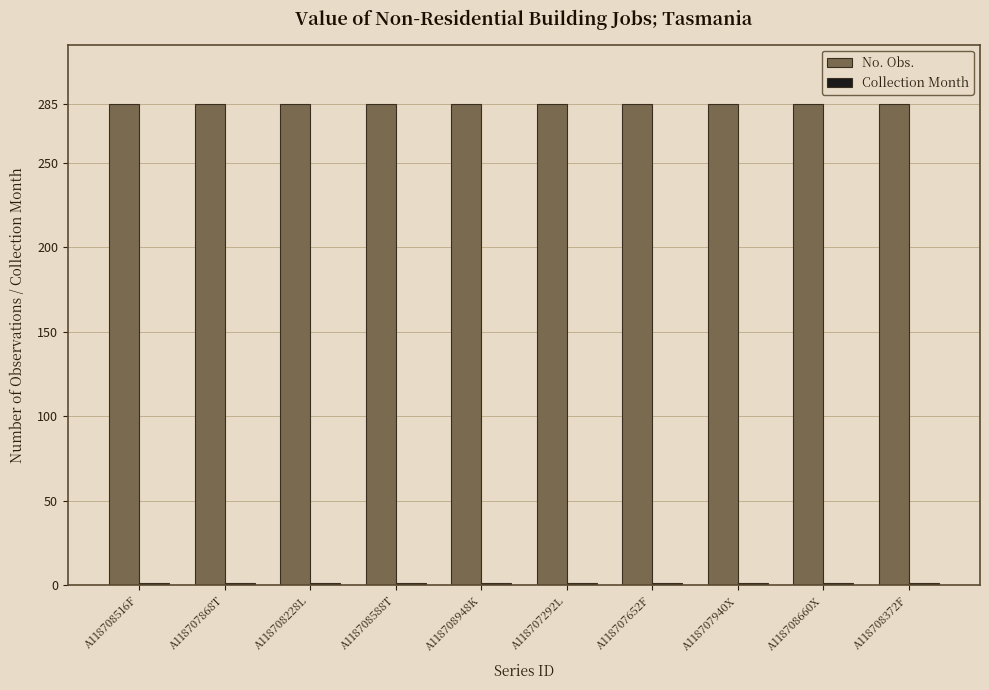

At how many categories does at least one series exceed 265?

10